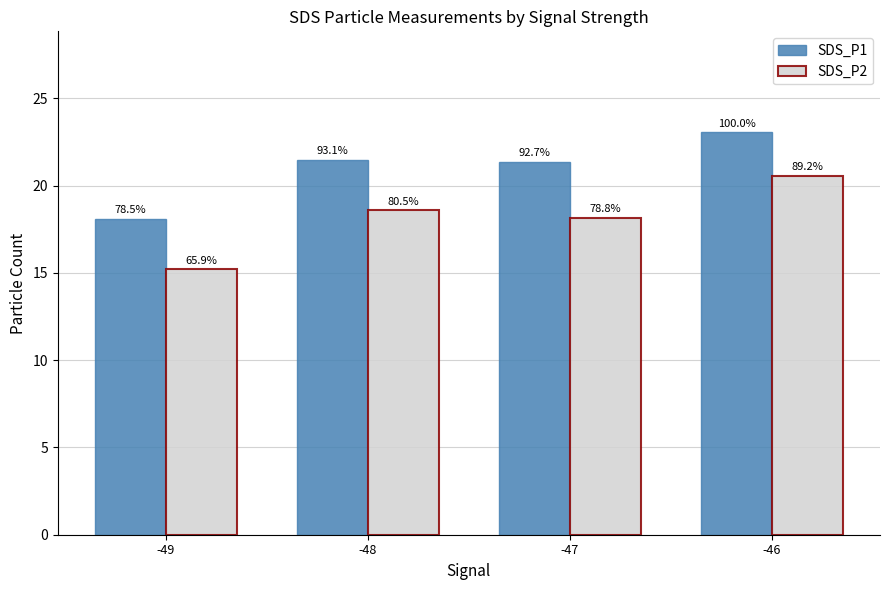

What are all the series names shown in the legend?

SDS_P1, SDS_P2